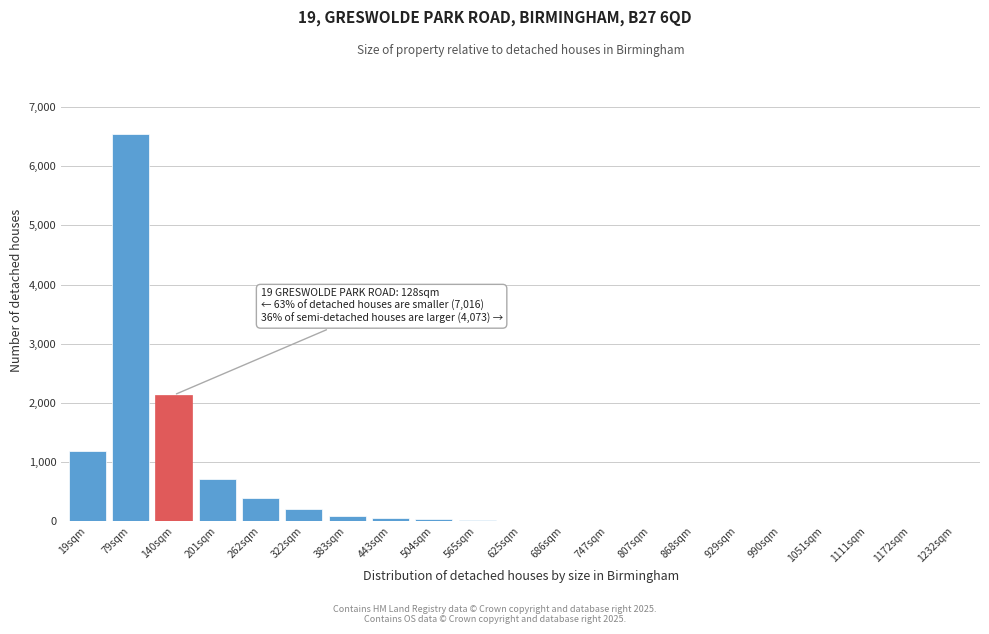

Where is the data nearest to the value 3272?

140sqm